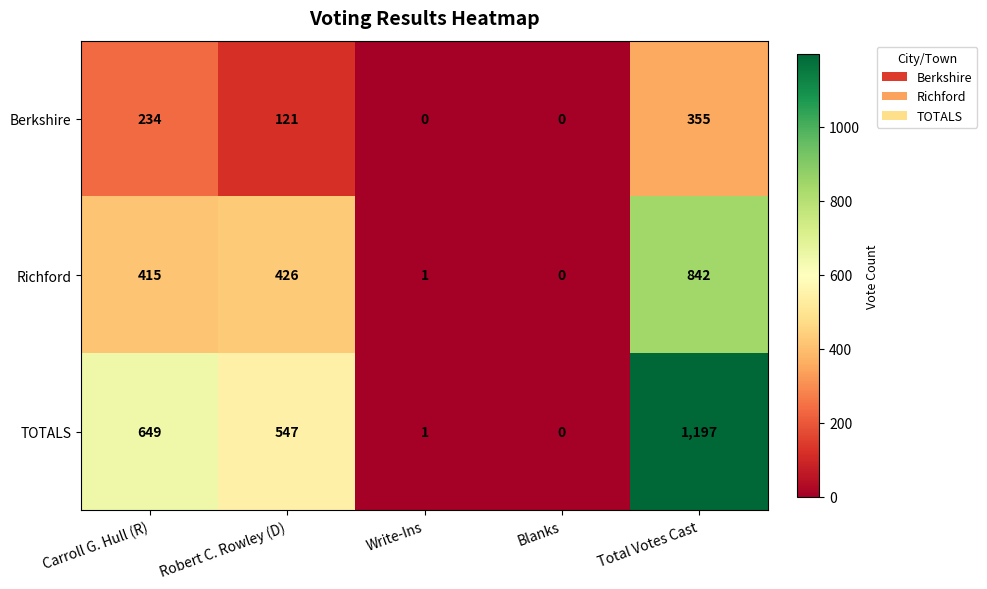

What is the difference between the highest and lowest values at Robert C. Rowley (D)?

426